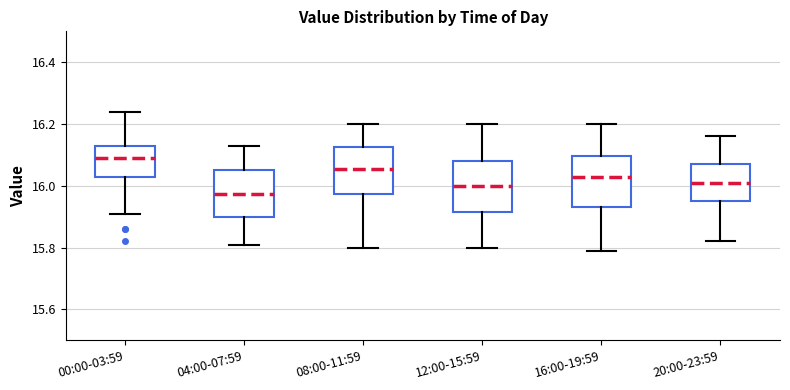

Reading left to right, transcribe this box plot: for each box, give where its median line is, the range the box spans, and where its two whiskers end, as read against the y-axis. The values are not printed on the chart, so give them approximately, as read against the axis.

00:00-03:59: median 16.10, box 16.04 to 16.14, whiskers 15.92 to 16.24
04:00-07:59: median 15.98, box 15.90 to 16.06, whiskers 15.82 to 16.14
08:00-11:59: median 16.06, box 15.98 to 16.12, whiskers 15.80 to 16.20
12:00-15:59: median 16.00, box 15.92 to 16.08, whiskers 15.80 to 16.20
16:00-19:59: median 16.04, box 15.94 to 16.10, whiskers 15.80 to 16.20
20:00-23:59: median 16.02, box 15.96 to 16.08, whiskers 15.82 to 16.16